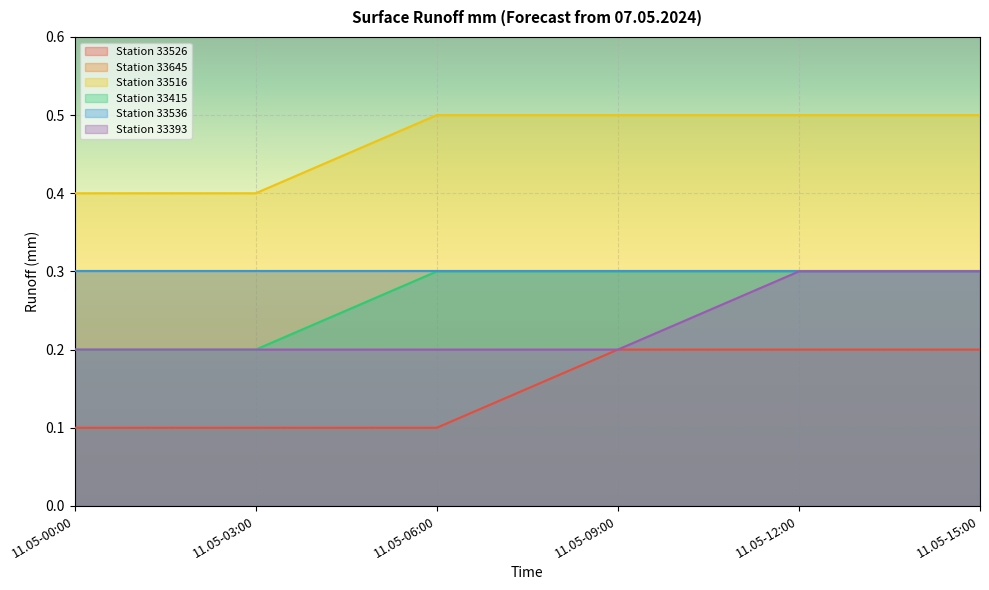

At which category is the sum across all series the highest?

11.05-12:00